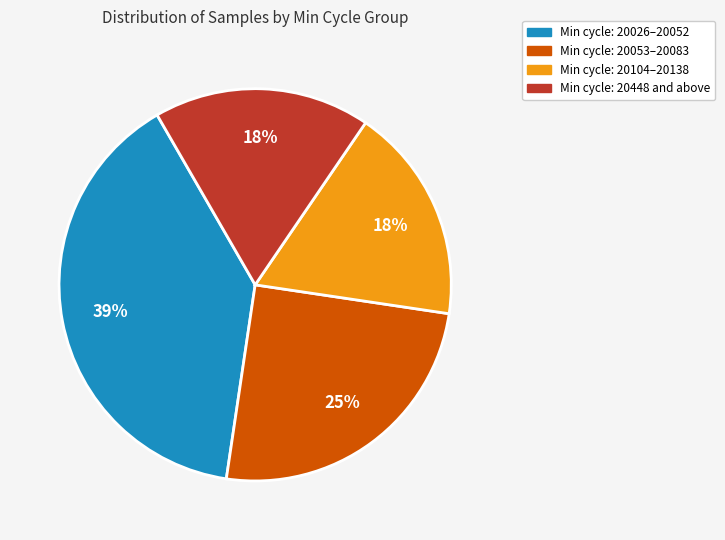

Which slice is the largest?

Min cycle: 20026–20052